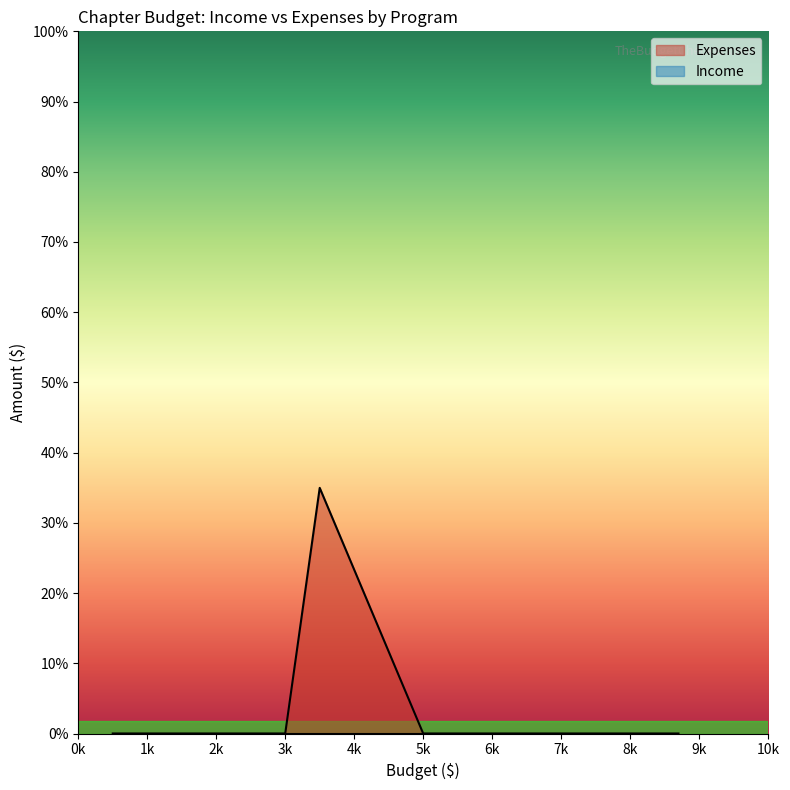

True or false: Expenses and Income intersect in this chart.

False